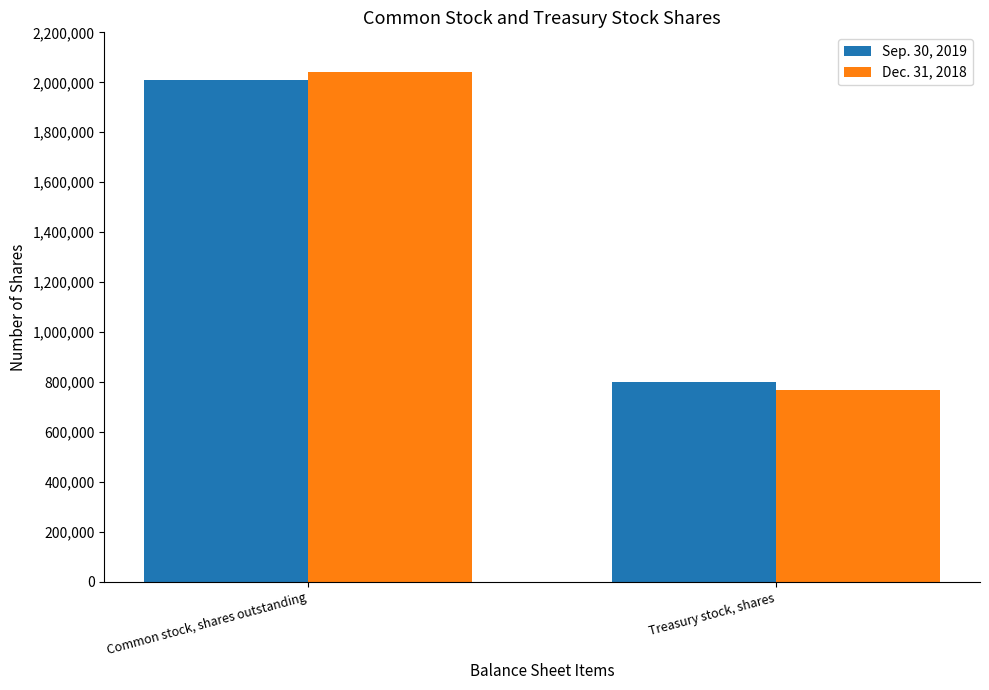

The value of Dec. 31, 2018 at Common stock, shares outstanding is 1276595. True or false?

False